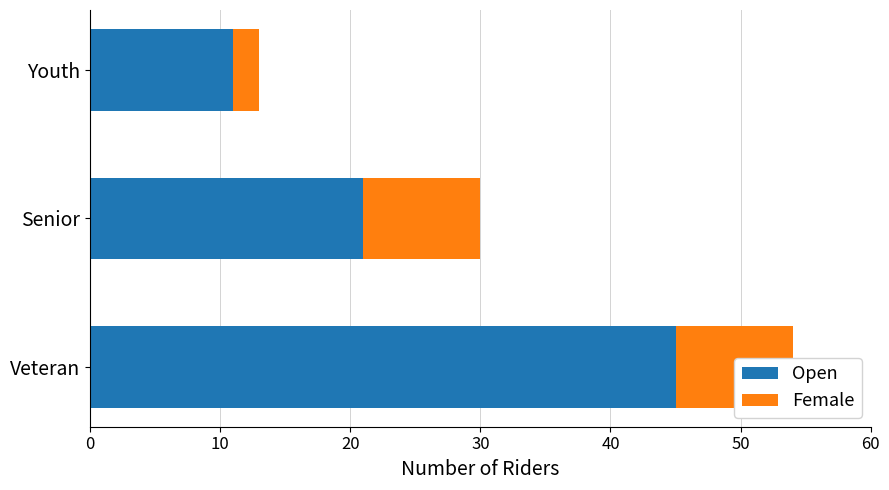

What is the smallest value displayed?

2